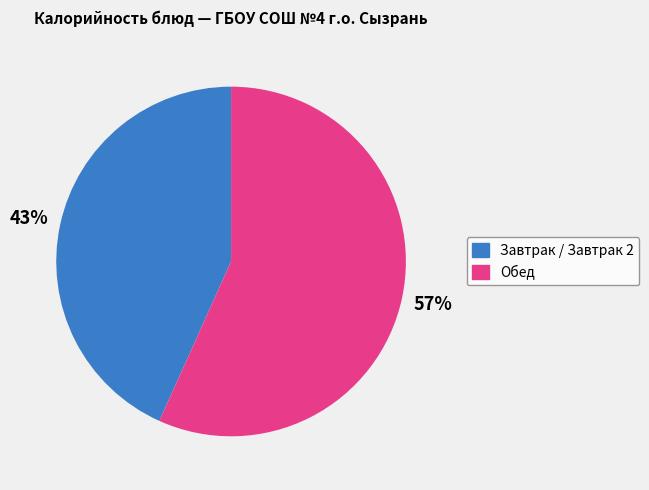

Is there a majority slice in this chart?

Yes